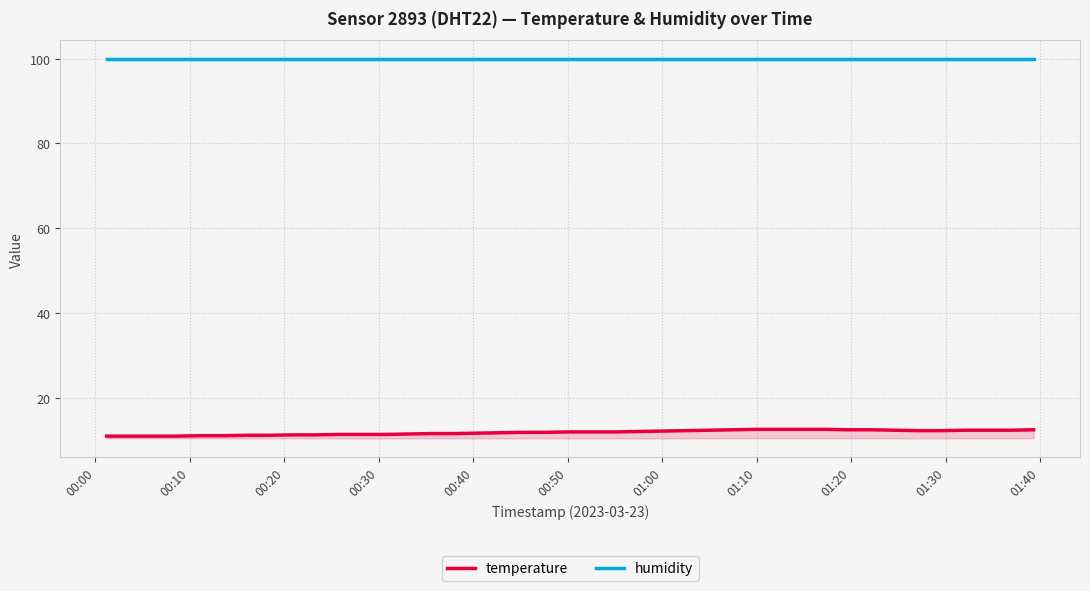

True or false: temperature and humidity cross at least once.

False